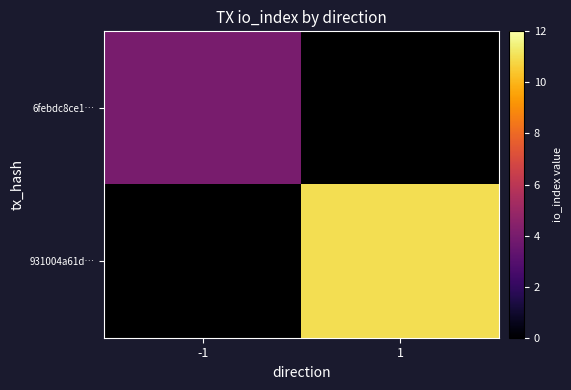

How many distinct data groups are displayed?

2